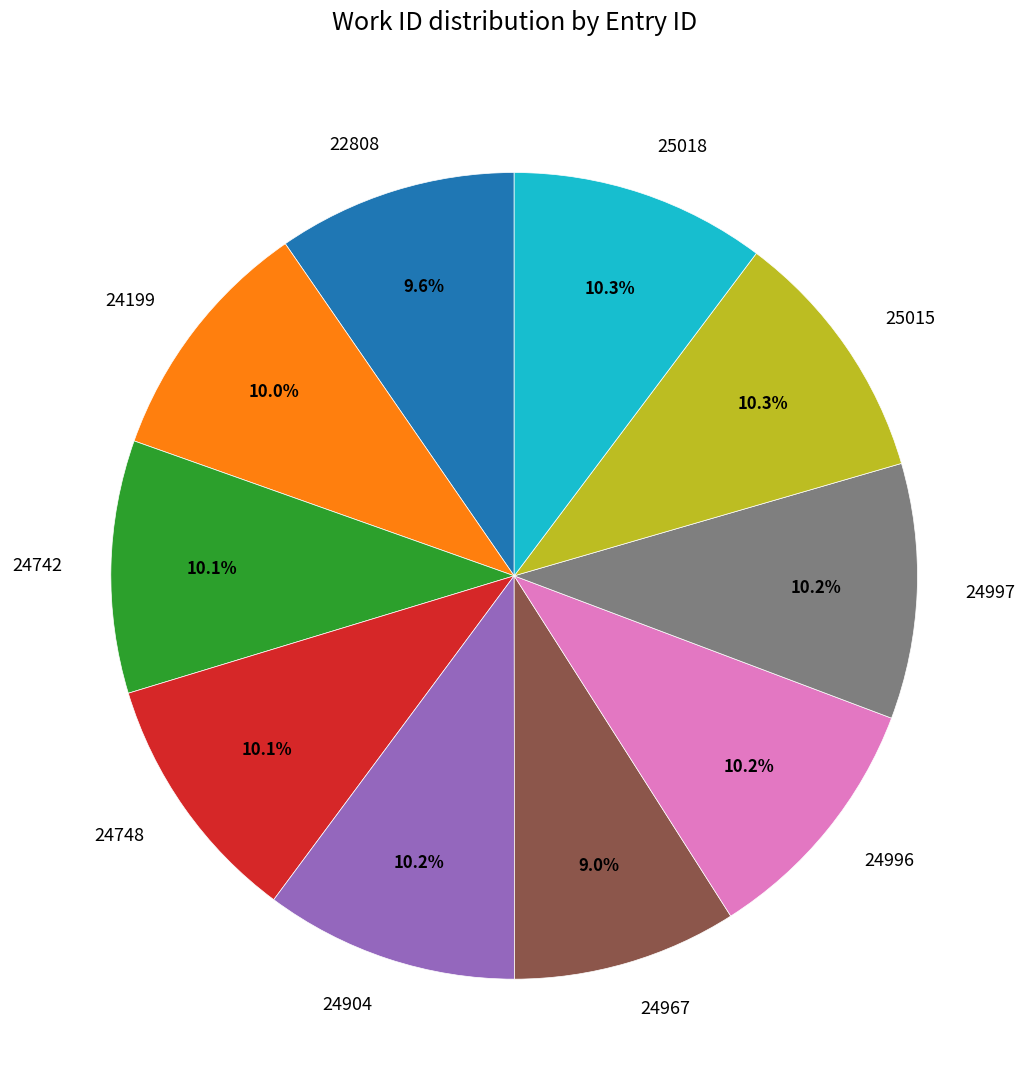

What is the smallest slice in the pie chart?

24967